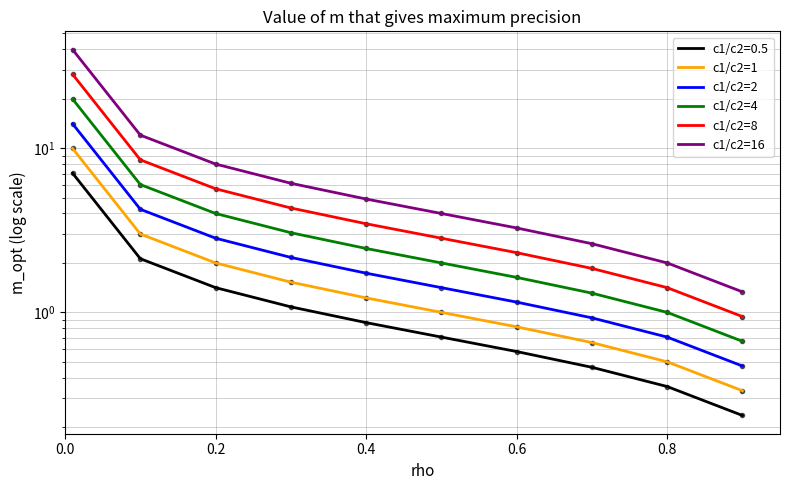

Is it true that c1/c2=1 equals 0.4 at 1.0?

False